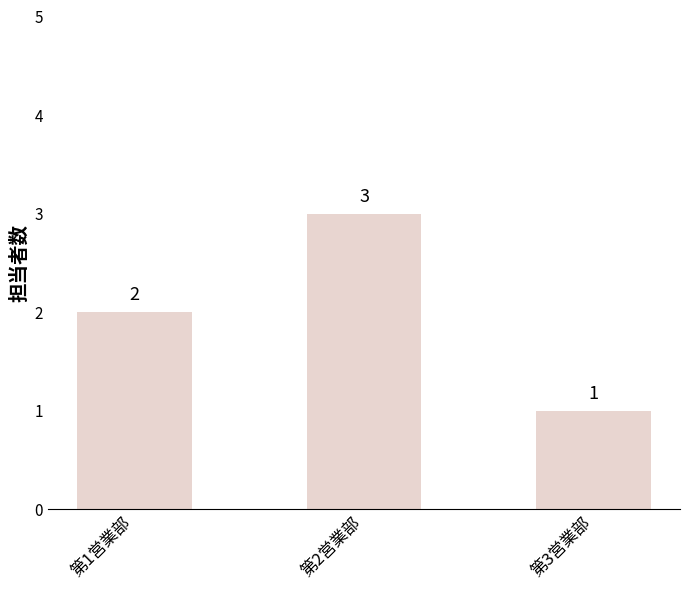

List the labels in order of value, smallest first.

第3営業部, 第1営業部, 第2営業部